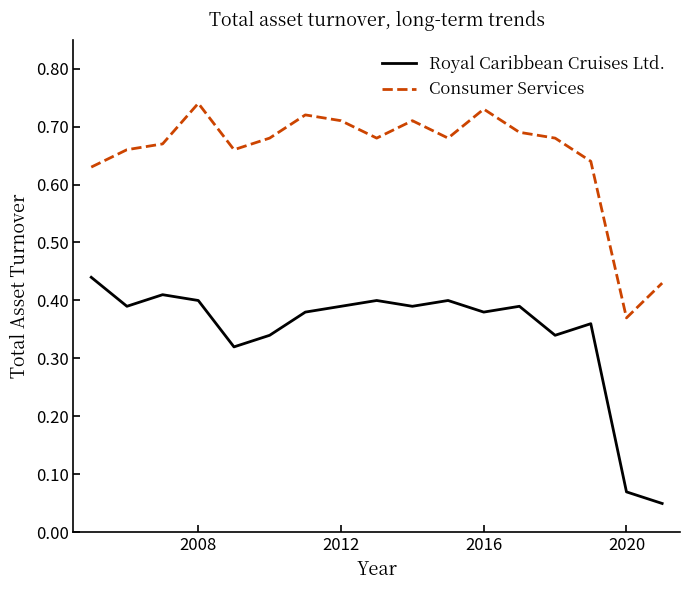

List the series in order of their peak value, highest first.

Consumer Services, Royal Caribbean Cruises Ltd.